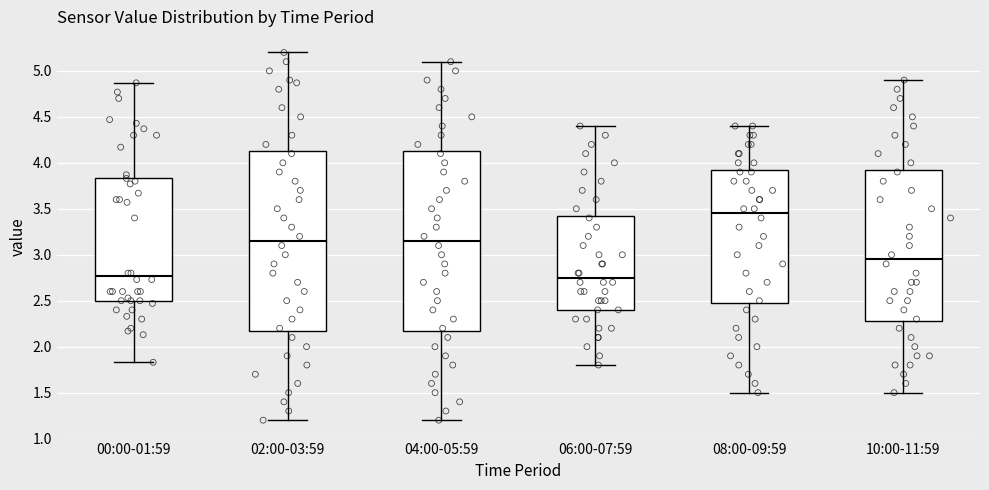

Where is the lower edge of the box for 10:00-11:59 on the y-axis? The values are not printed on the chart, so give them approximately, as read against the axis.

2.30